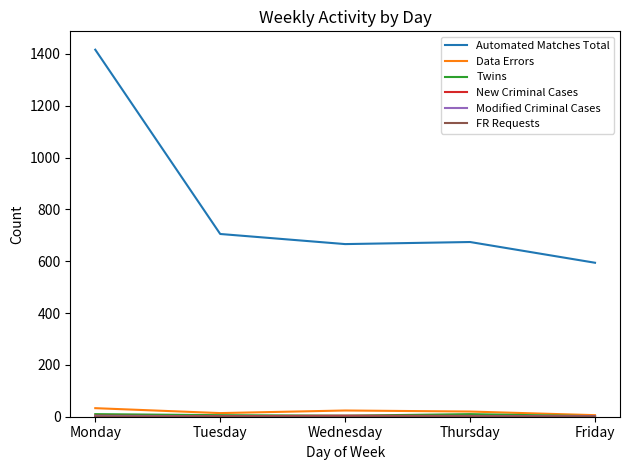

What is the maximum value shown in the chart?

1416